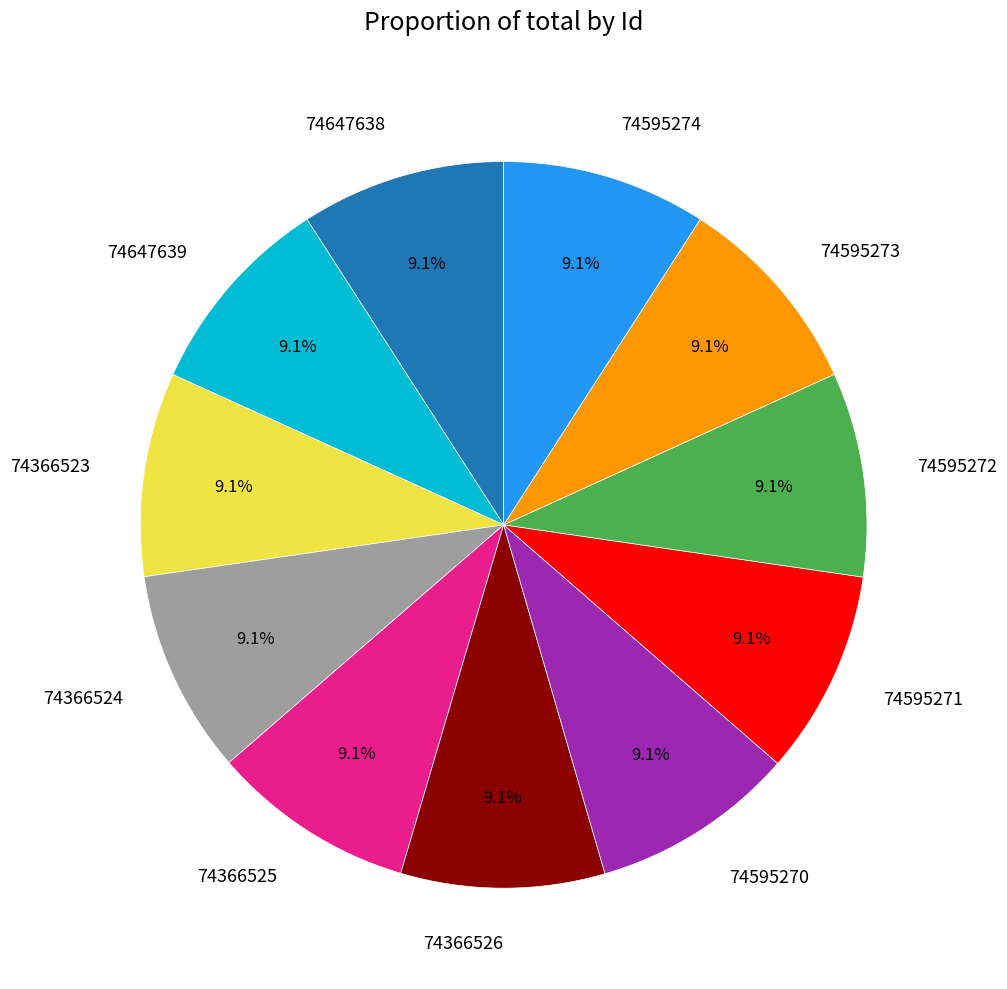

To the nearest percent, what is the average slice percentage?

9%